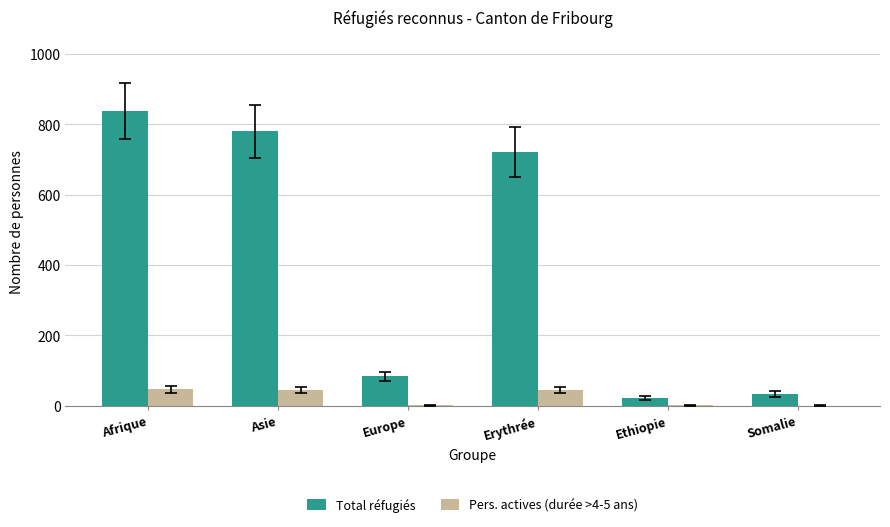

True or false: Pers. actives (durée >4-5 ans) has a value of 44 at Erythrée.

True